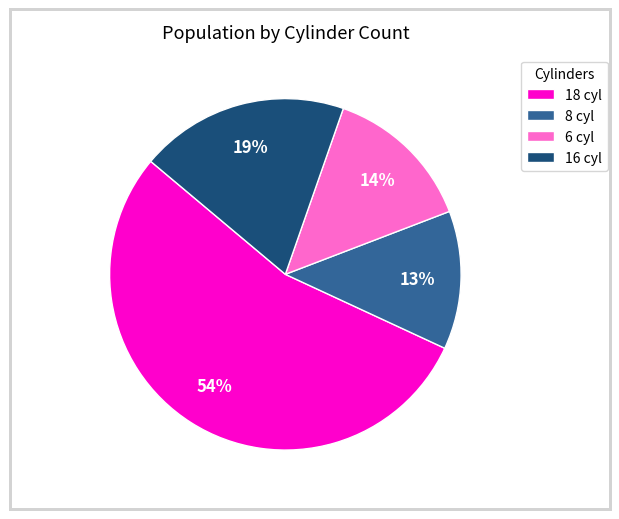

To the nearest percent, what percentage of the pie is 16 cyl?

19%